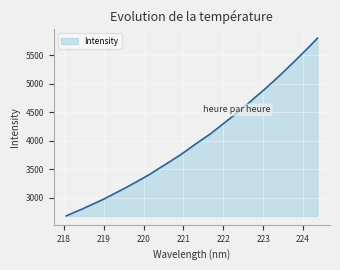

What is the minimum value shown in the chart?

2682.0